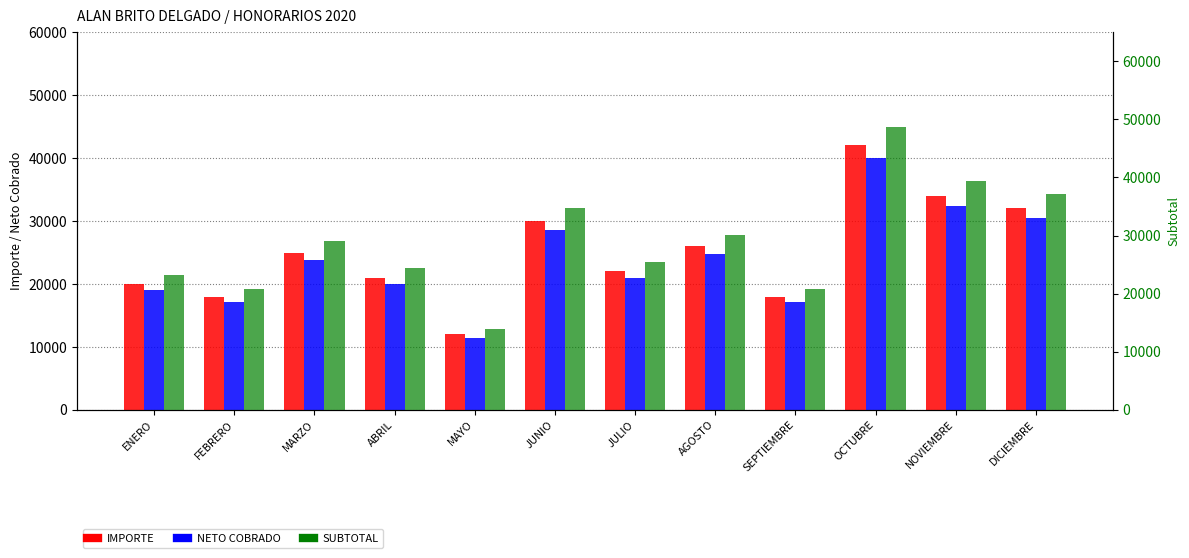

The value of NETO COBRADO at MARZO is 32408.2. True or false?

False